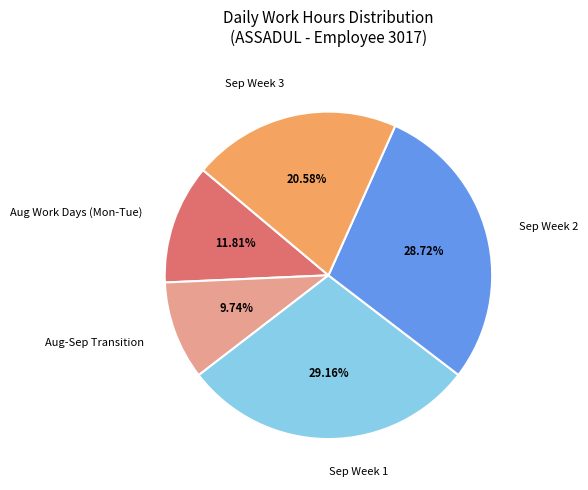

To the nearest percent, what is the average slice percentage?

20%